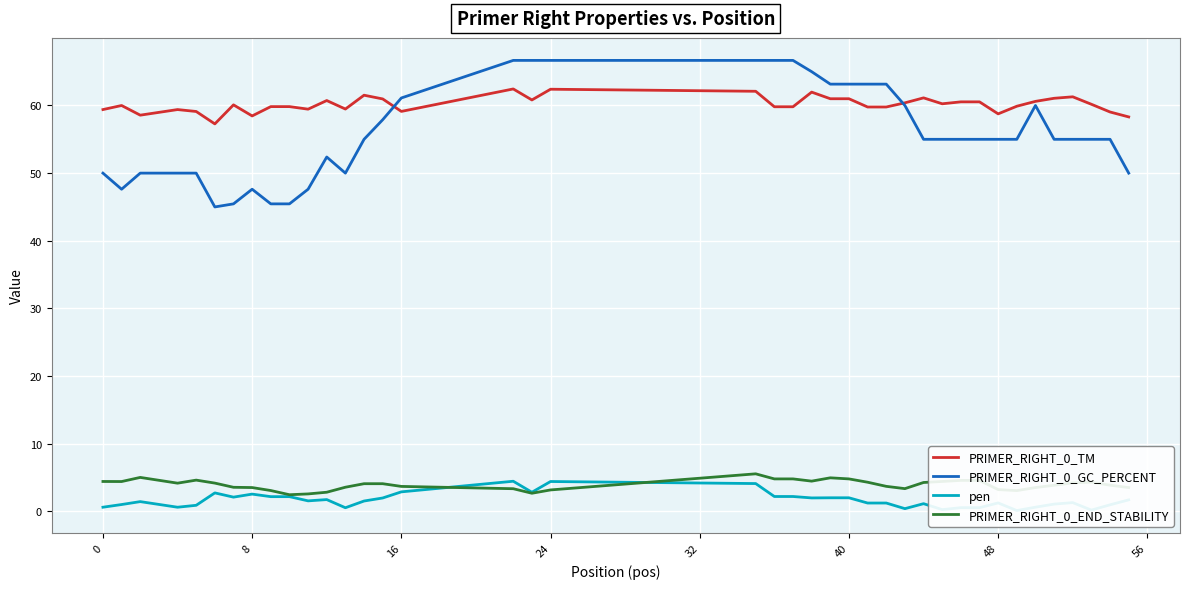

What are all the series names shown in the legend?

PRIMER_RIGHT_0_TM, PRIMER_RIGHT_0_GC_PERCENT, pen, PRIMER_RIGHT_0_END_STABILITY